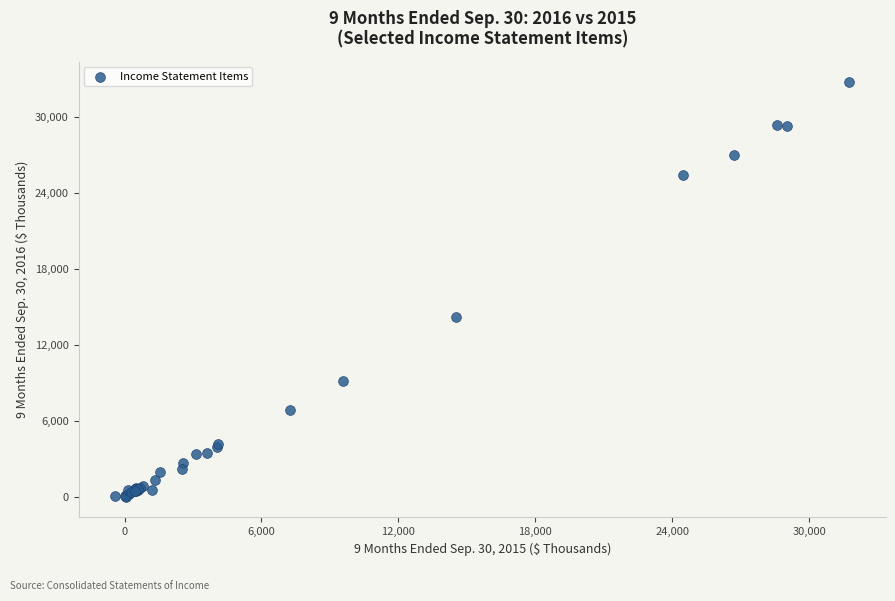

What Y value in the scatter plot is closest to 16356?

14152